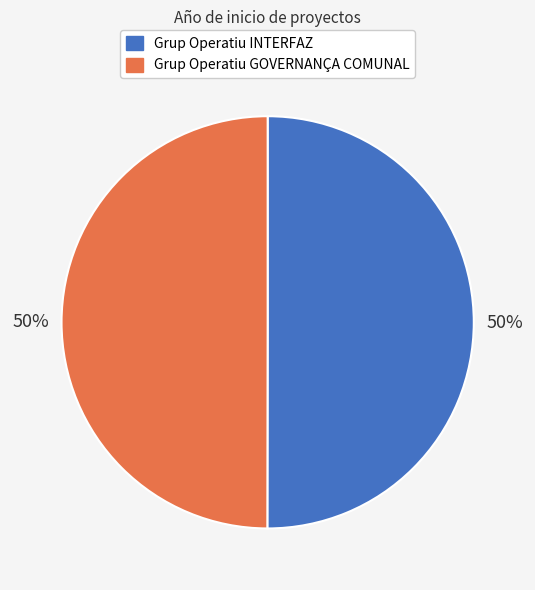

To the nearest percent, what percentage of the pie is Grup Operatiu GOVERNANÇA COMUNAL?

50%